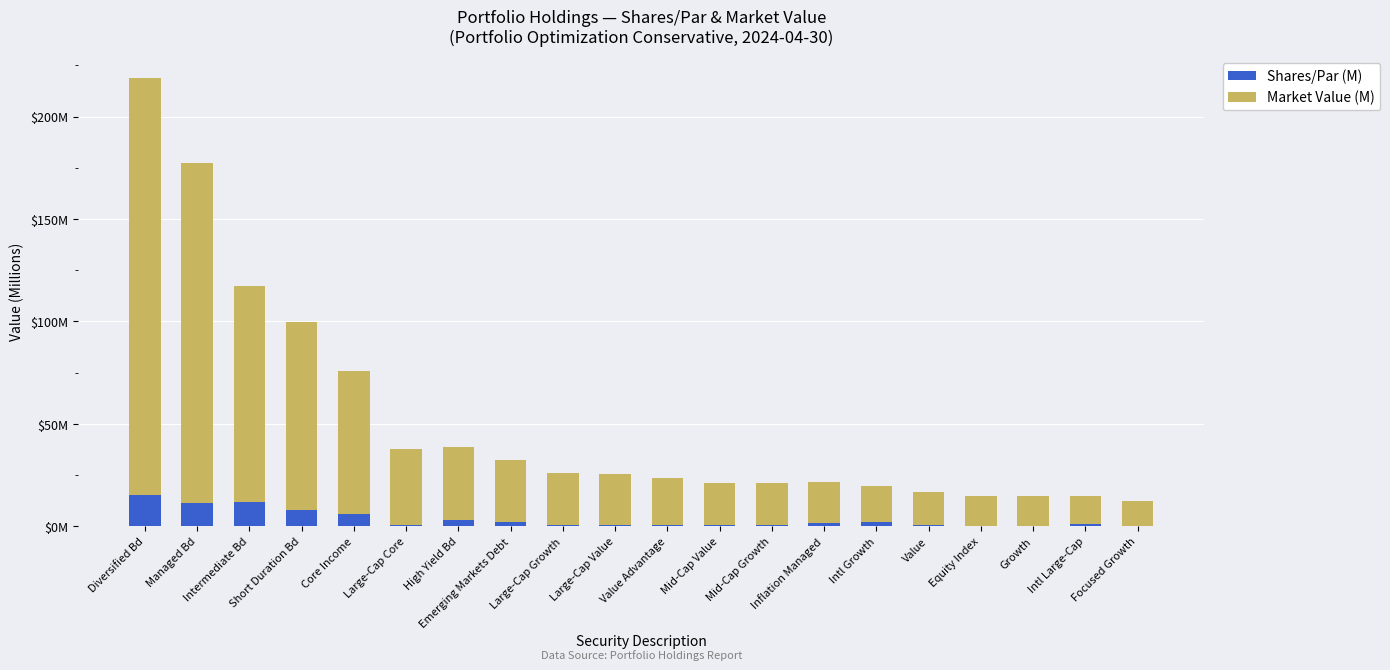

List the labels in order of Shares/Par (M) value, smallest first.

Equity Index, Focused Growth, Growth, Large-Cap Core, Mid-Cap Value, Large-Cap Value, Value, Mid-Cap Growth, Value Advantage, Large-Cap Growth, Intl Large-Cap, Inflation Managed, Intl Growth, Emerging Markets Debt, High Yield Bd, Core Income, Short Duration Bd, Managed Bd, Intermediate Bd, Diversified Bd